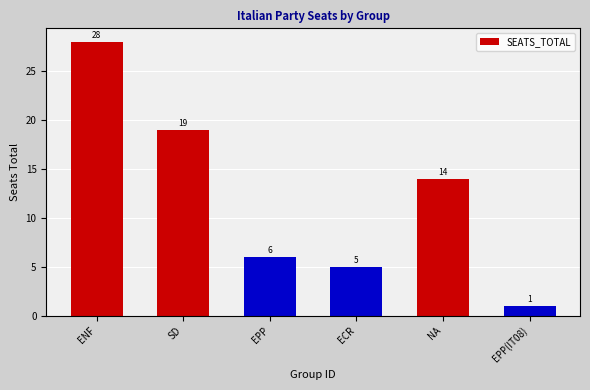

The value at ENF is 28. True or false?

True